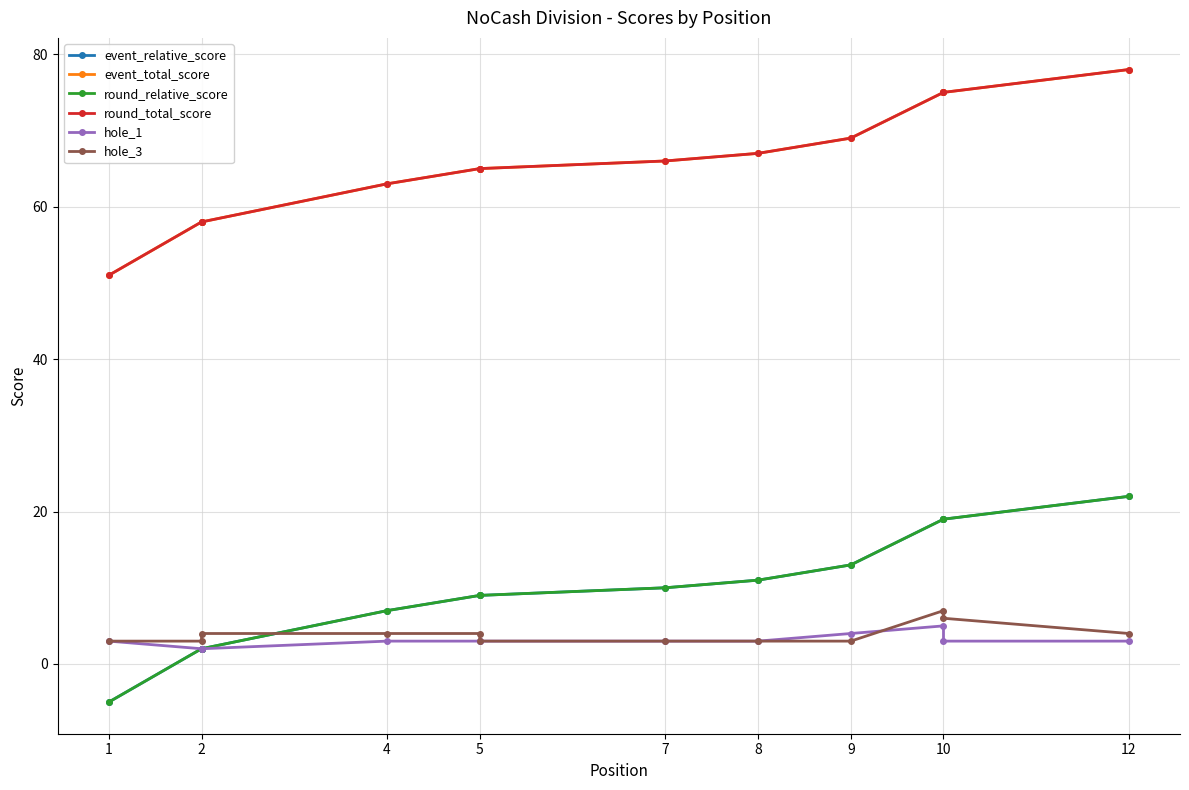

Is it true that hole_1 equals 4 at 1?

False